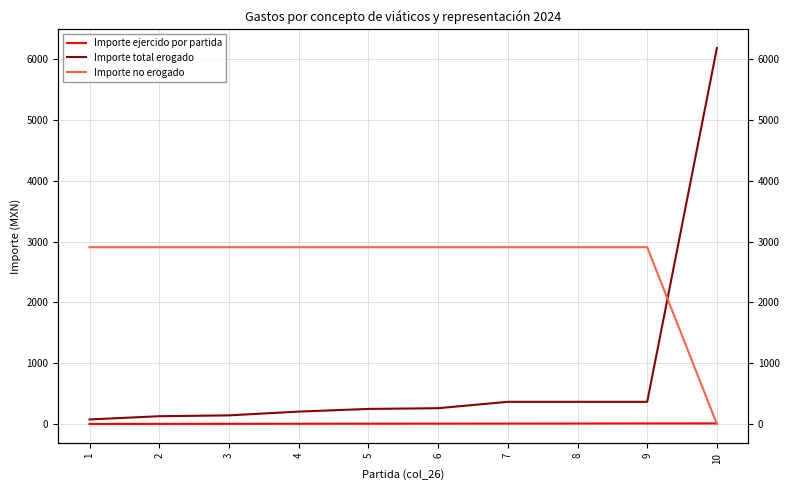

Reading left to right, list all the values displayed in this chart.

Importe ejercido por partida: 1=1.0	2=2.0	3=3.0	4=4.0	5=5.0	6=6.0	7=7.0	8=8.0	9=9.0	10=10.0
Importe total erogado: 1=75.0	2=128.0	3=142.0	4=204.0	5=248.0	6=260.0	7=365.0	8=365.0	9=365.0	10=6184.2
Importe no erogado: 1=2908.8	2=2908.8	3=2908.8	4=2908.8	5=2908.8	6=2908.8	7=2908.8	8=2908.8	9=2908.8	10=0.0